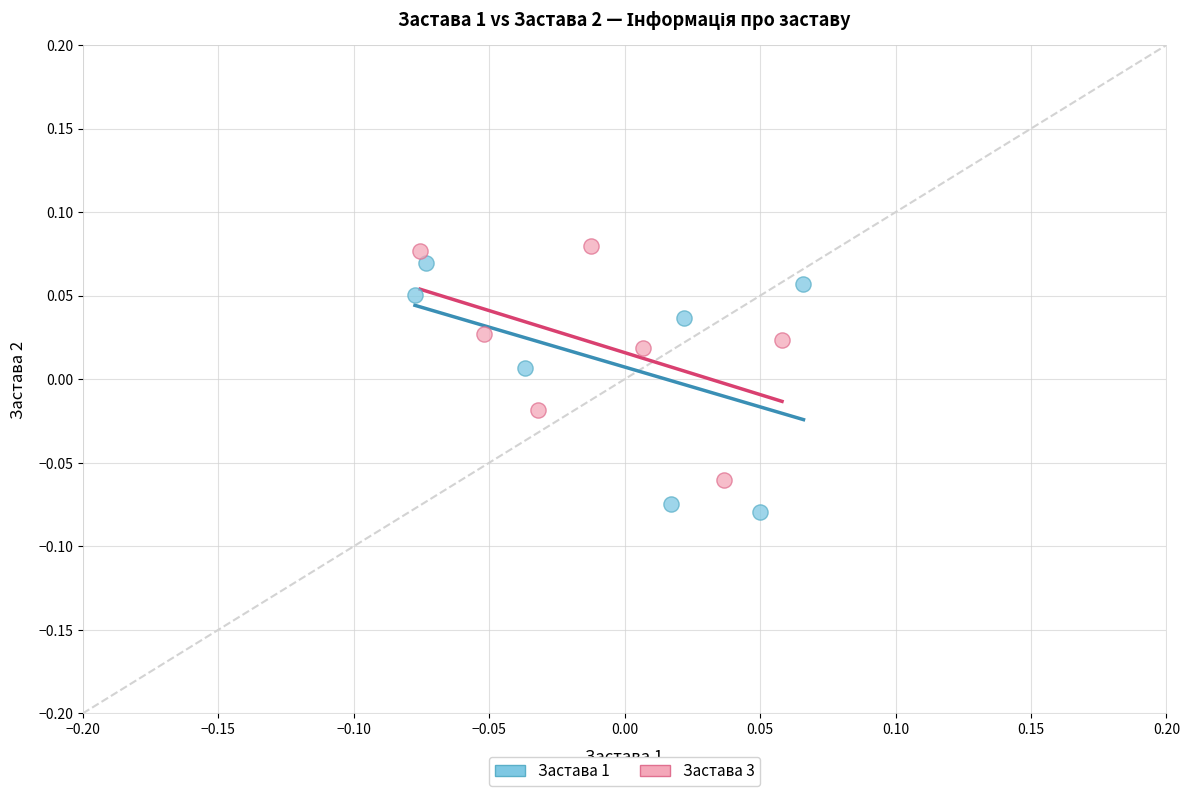

Which series reaches the maximum Y coordinate?

Застава 3